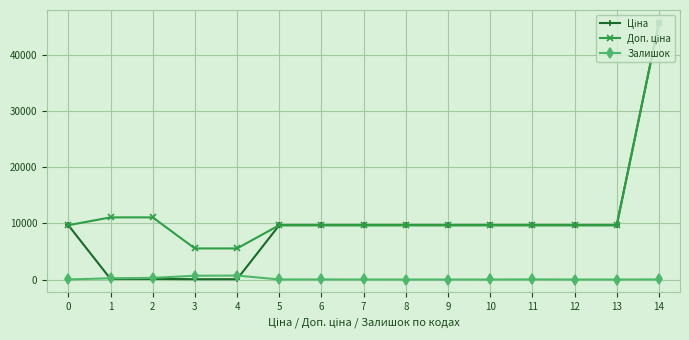

Does the chart have visible grid lines?

Yes